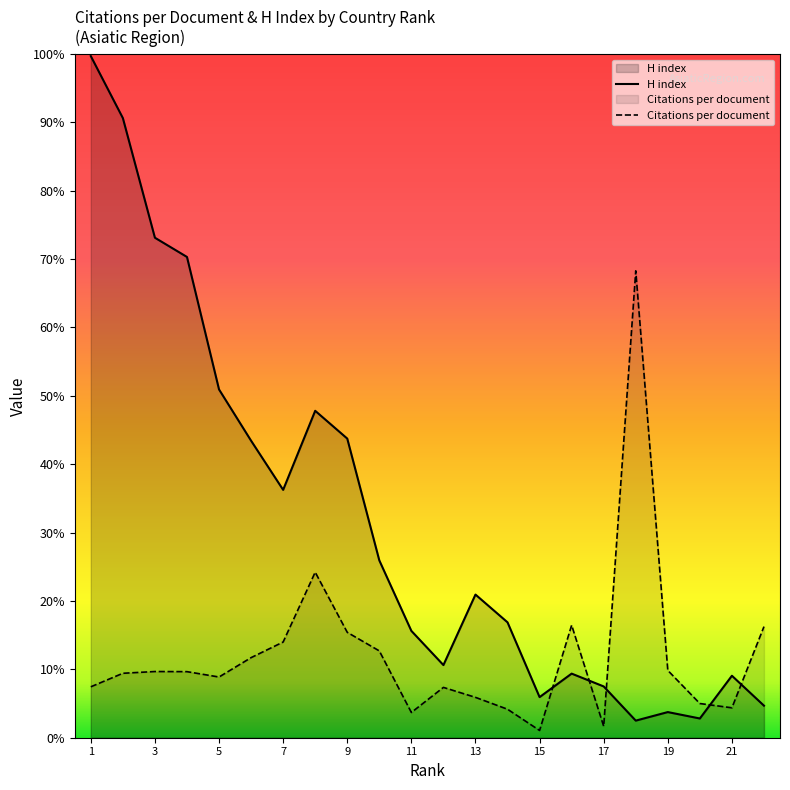

How many times do Citations per document and H index cross each other?

5